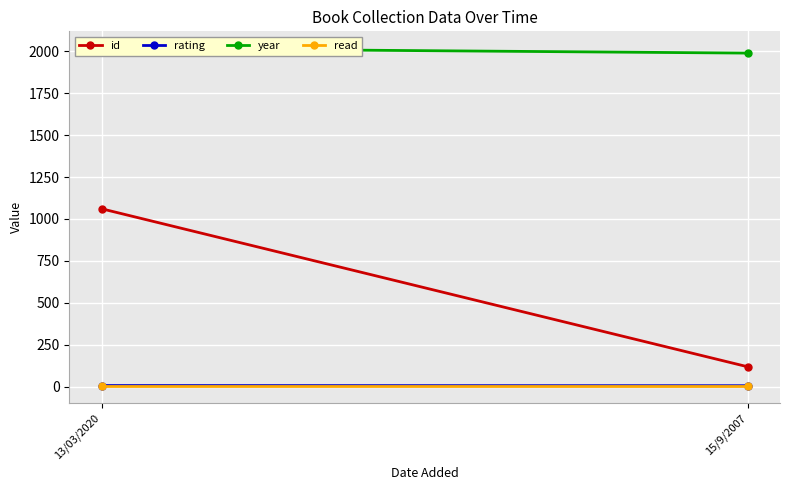

List the series in order of their peak value, lowest first.

read, rating, id, year